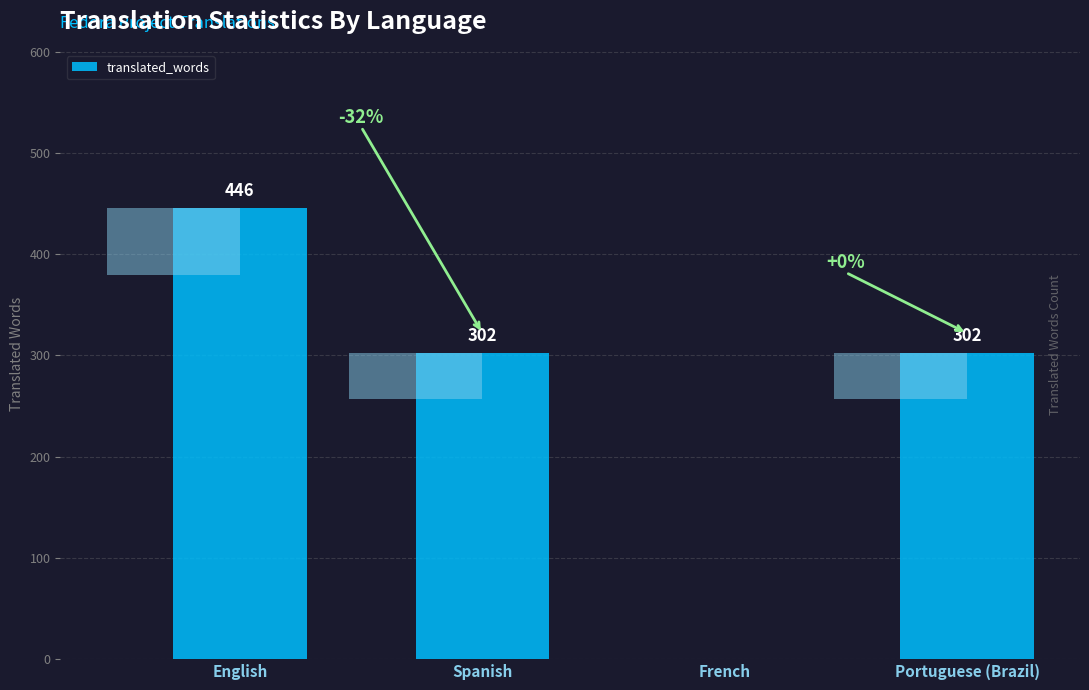

Reading left to right, extract all data points from this chart.

English=446	Spanish=302	French=0	Portuguese (Brazil)=302